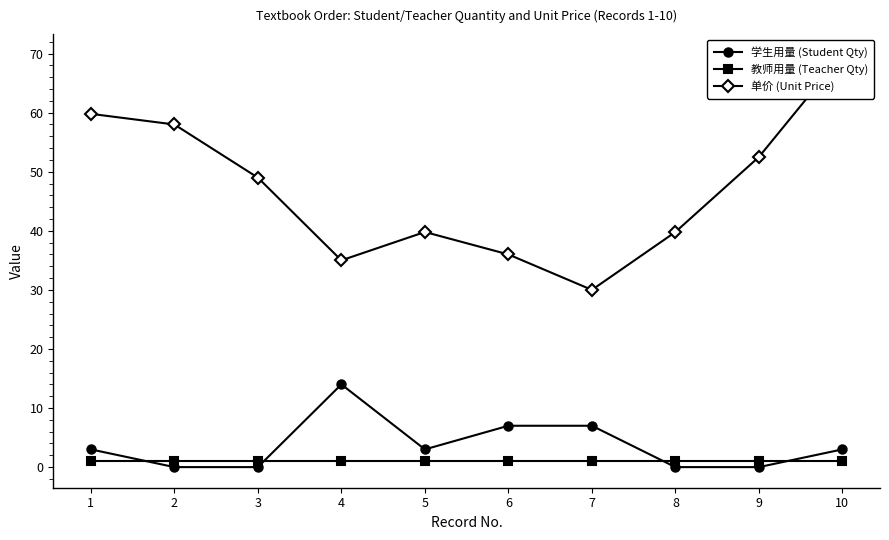

What is the average value of the 学生用量 (Student Qty) series?

3.7